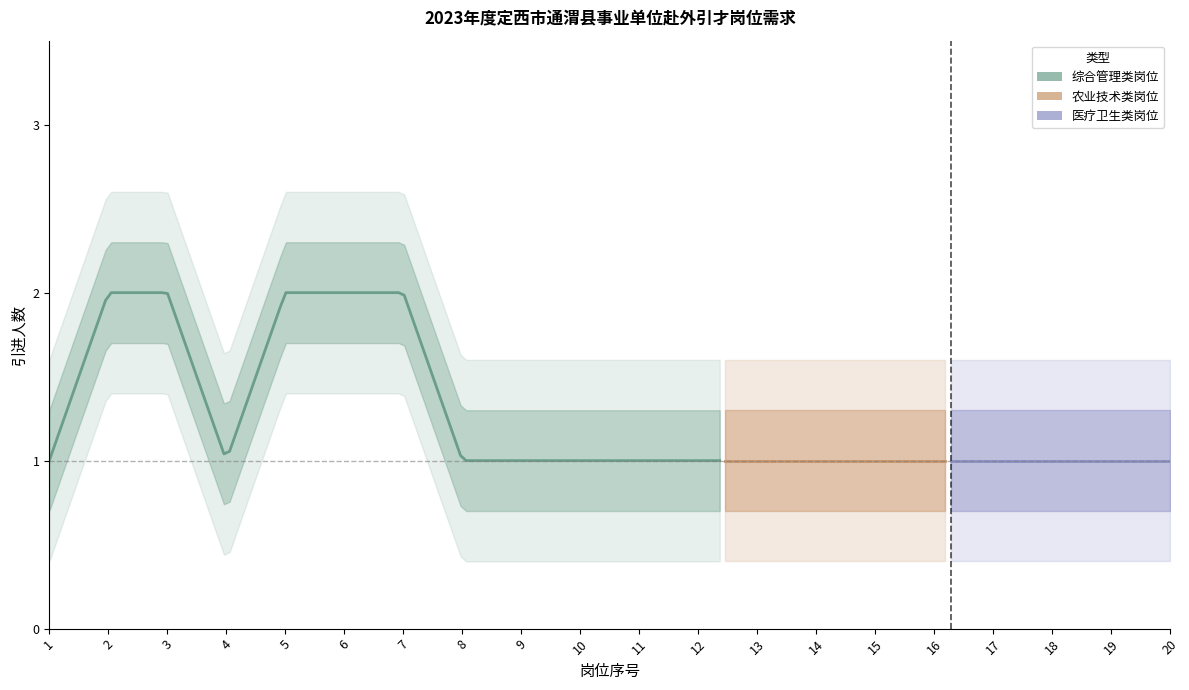

What is the difference between the maximum and minimum values?

1